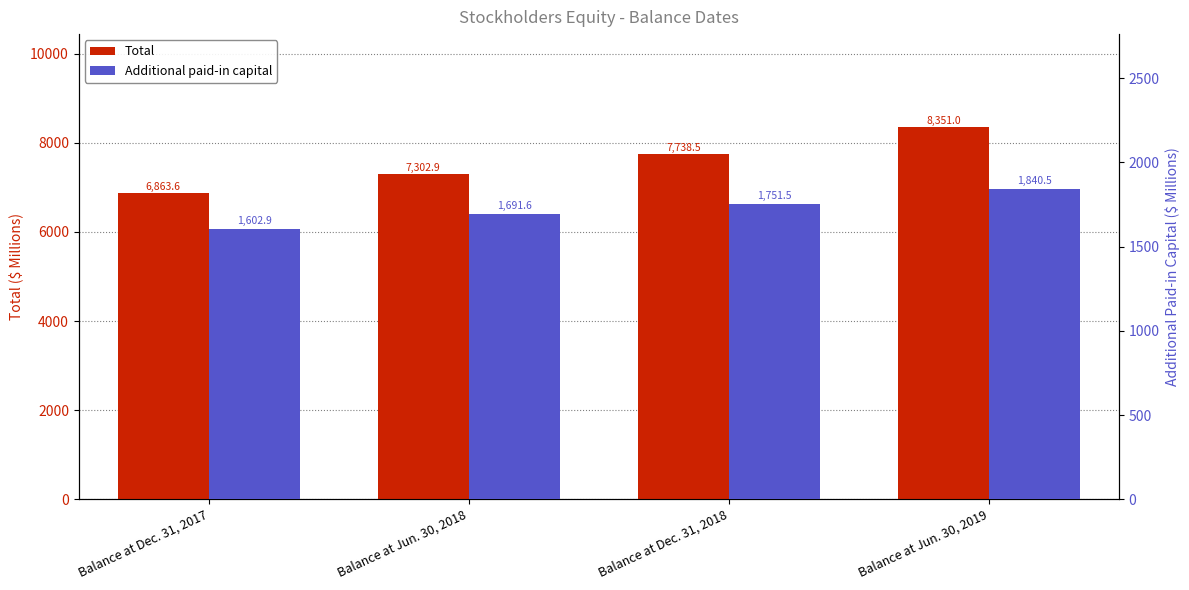

What is the difference between the maximum and second lowest values in the Additional paid-in capital series?

148.9